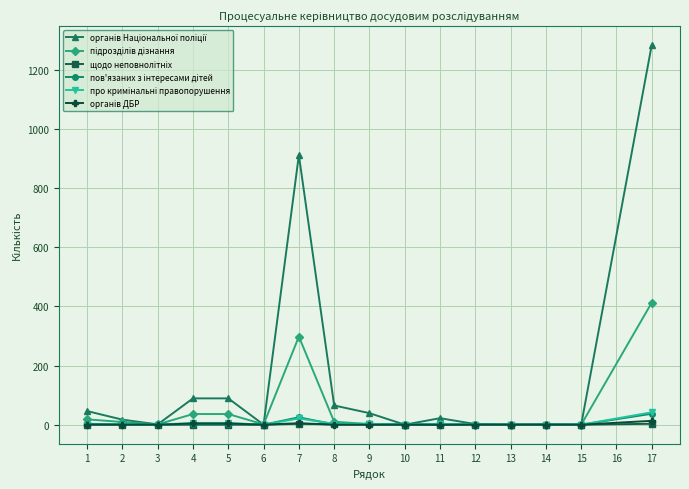

At which category is the sum across all series the highest?

17